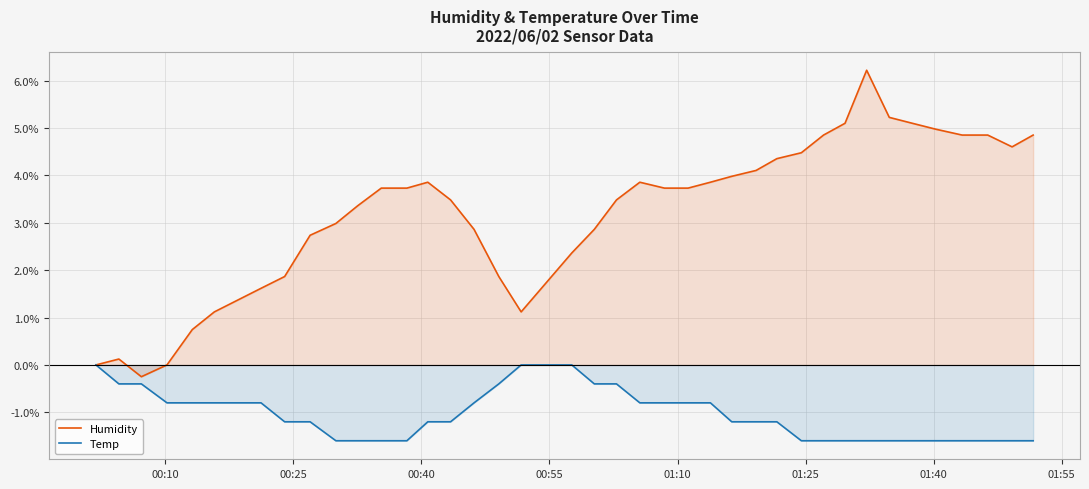

What is the smallest value displayed?

-1.6